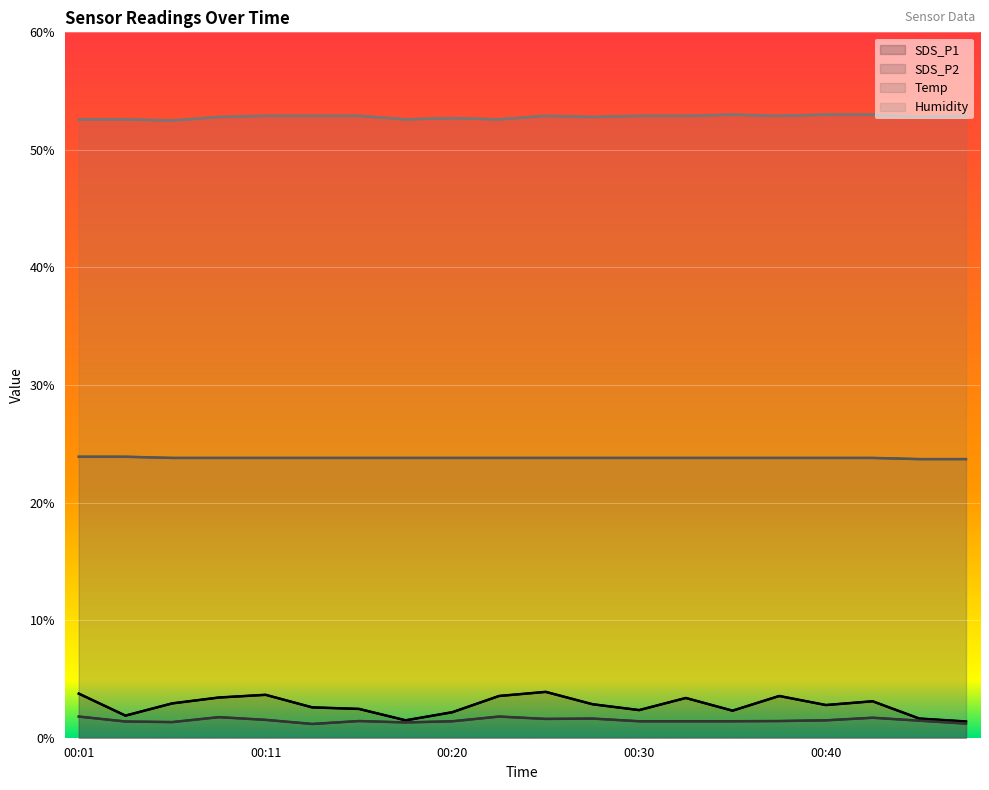

Rank the series at 00:42 from highest to lowest value.

Humidity, Temp, SDS_P1, SDS_P2